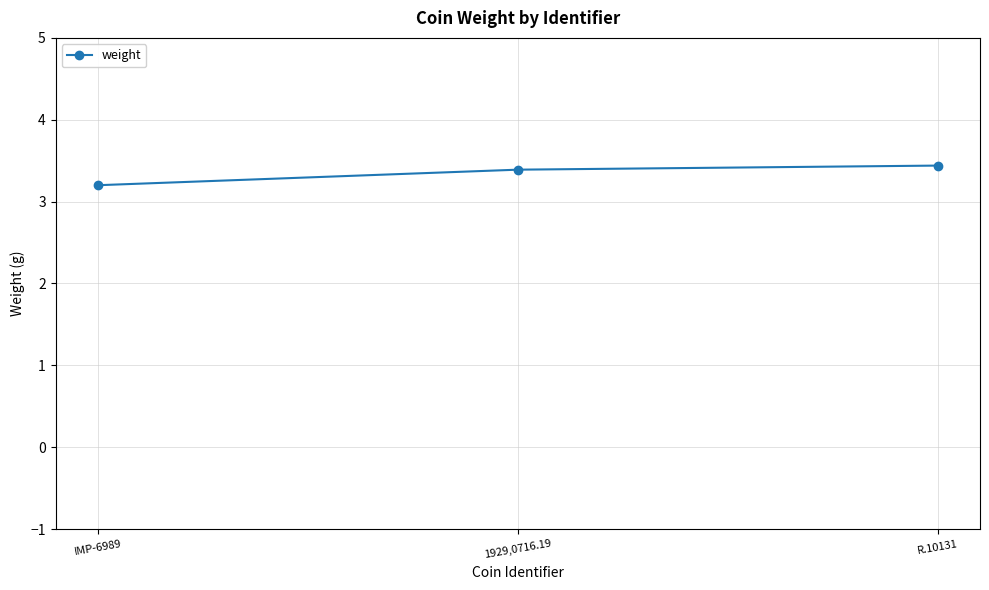

What is the label of the 2nd point from the right?

1929,0716.19